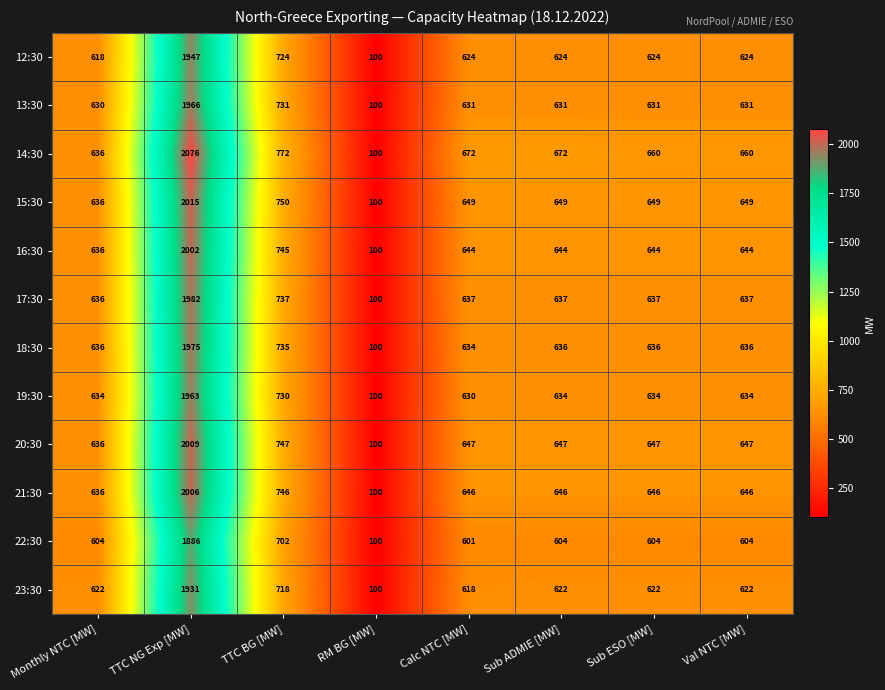

At Sub ADMIE [MW], list the series in order from smallest to largest.

22:30, 23:30, 12:30, 13:30, 19:30, 18:30, 17:30, 16:30, 21:30, 20:30, 15:30, 14:30